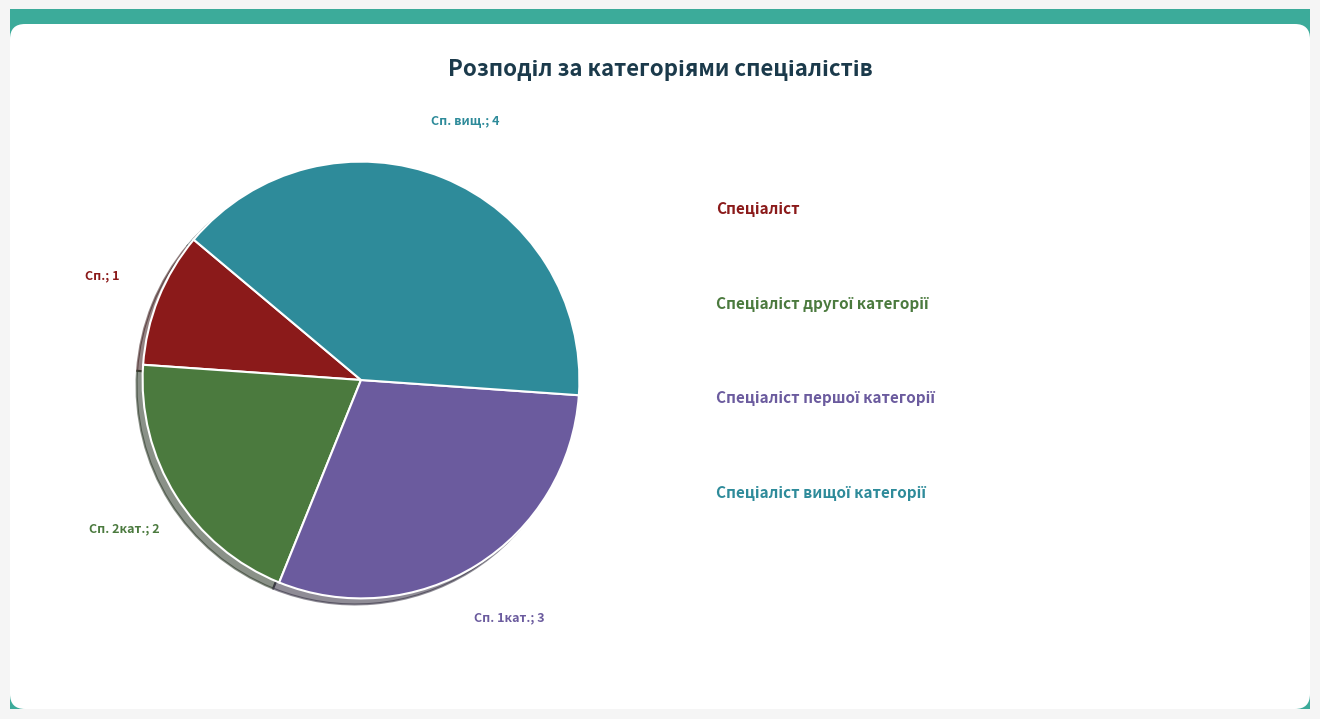

Is there a majority slice in this chart?

No